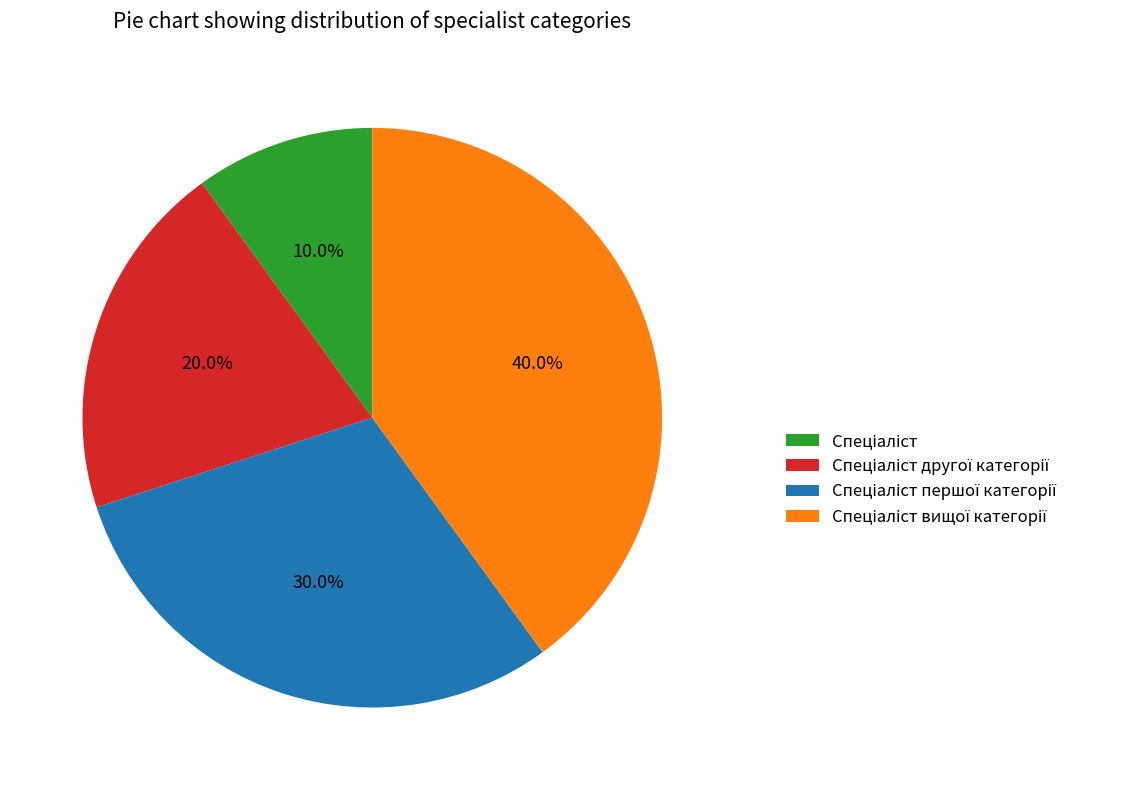

Does any single category account for the majority?

No